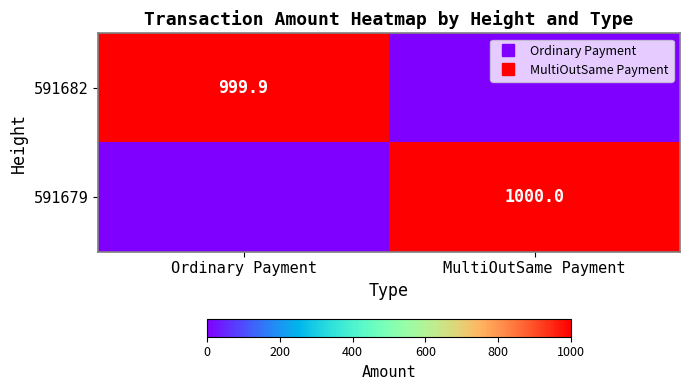

What is the sum of the 591682 values at Ordinary Payment and MultiOutSame Payment?

999.9